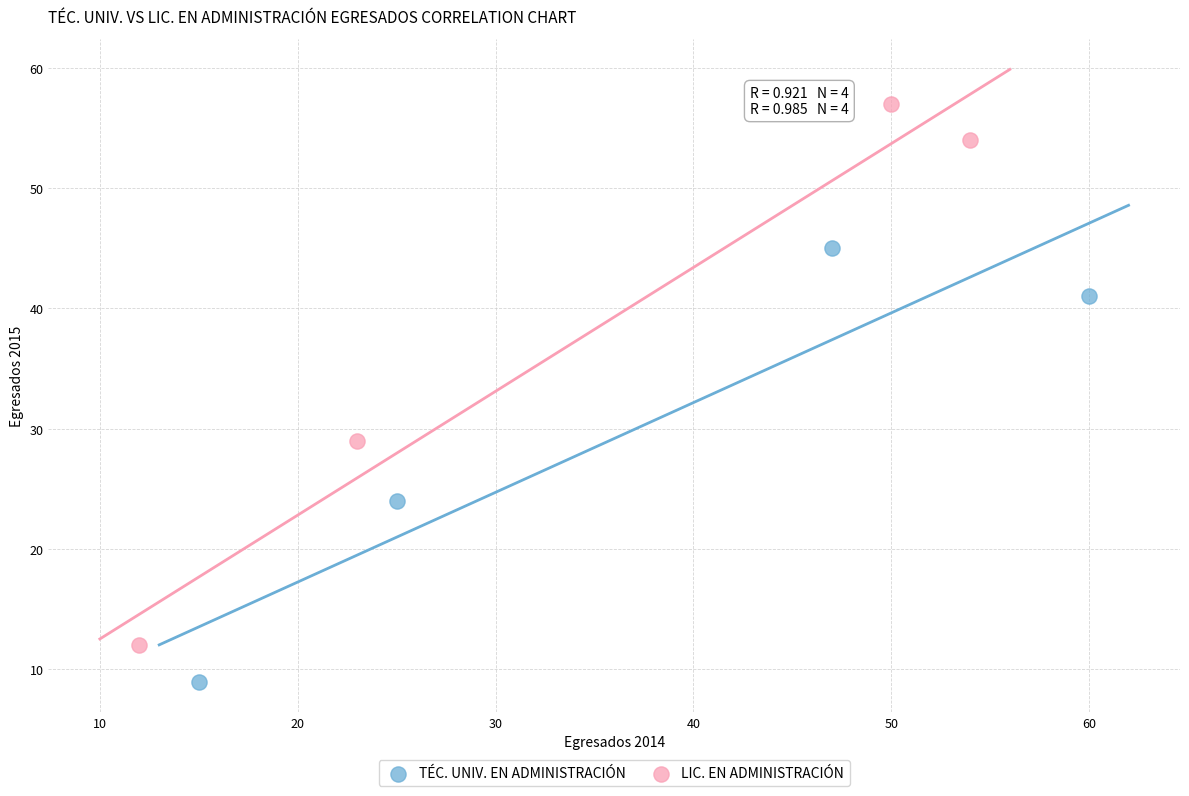

Which series contains the highest Y value?

LIC. EN ADMINISTRACIÓN